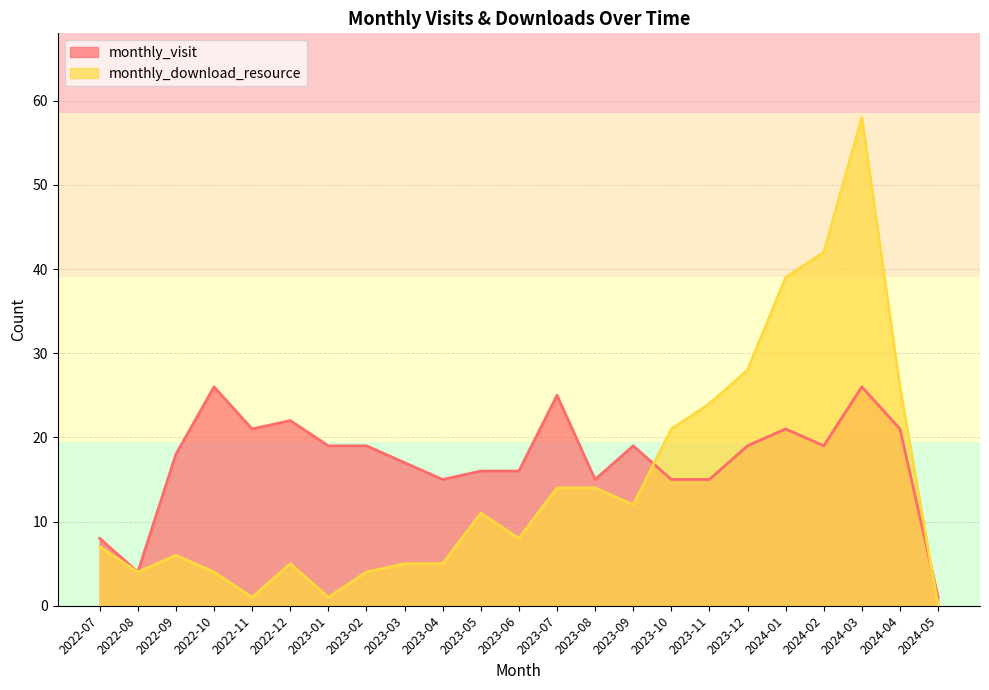

What are all the series names shown in the legend?

monthly_visit, monthly_download_resource